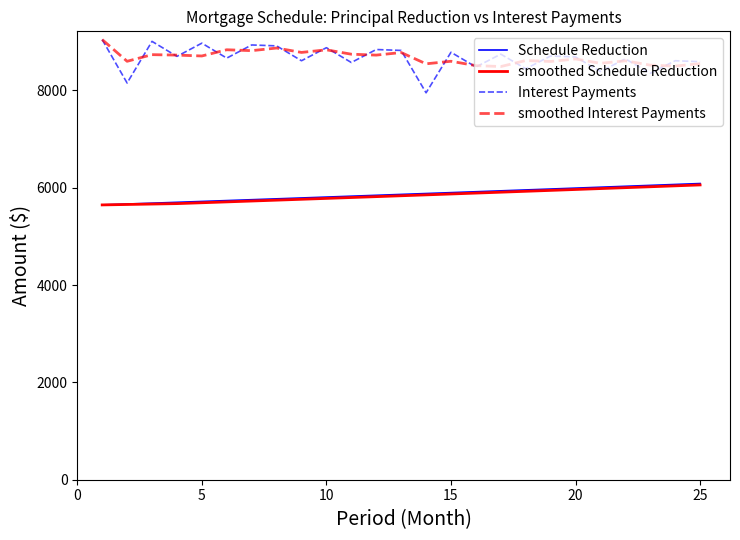

What is the greatest value displayed?

9041.7